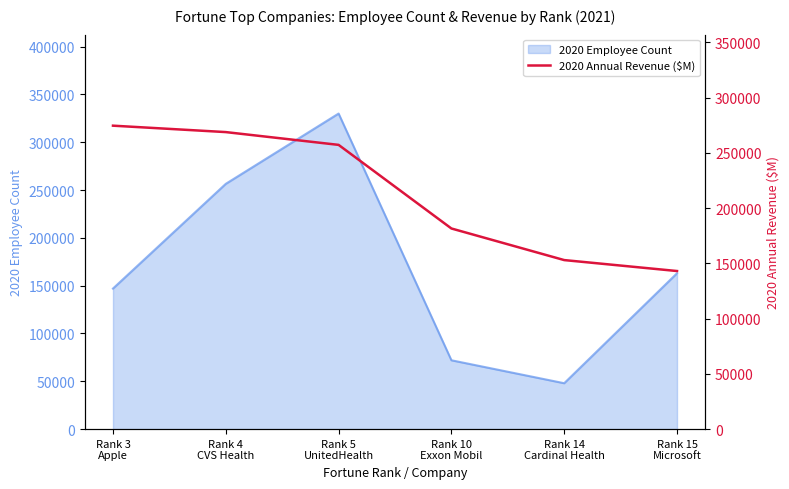

What is the label of the 1st point from the left?

Rank 3
Apple